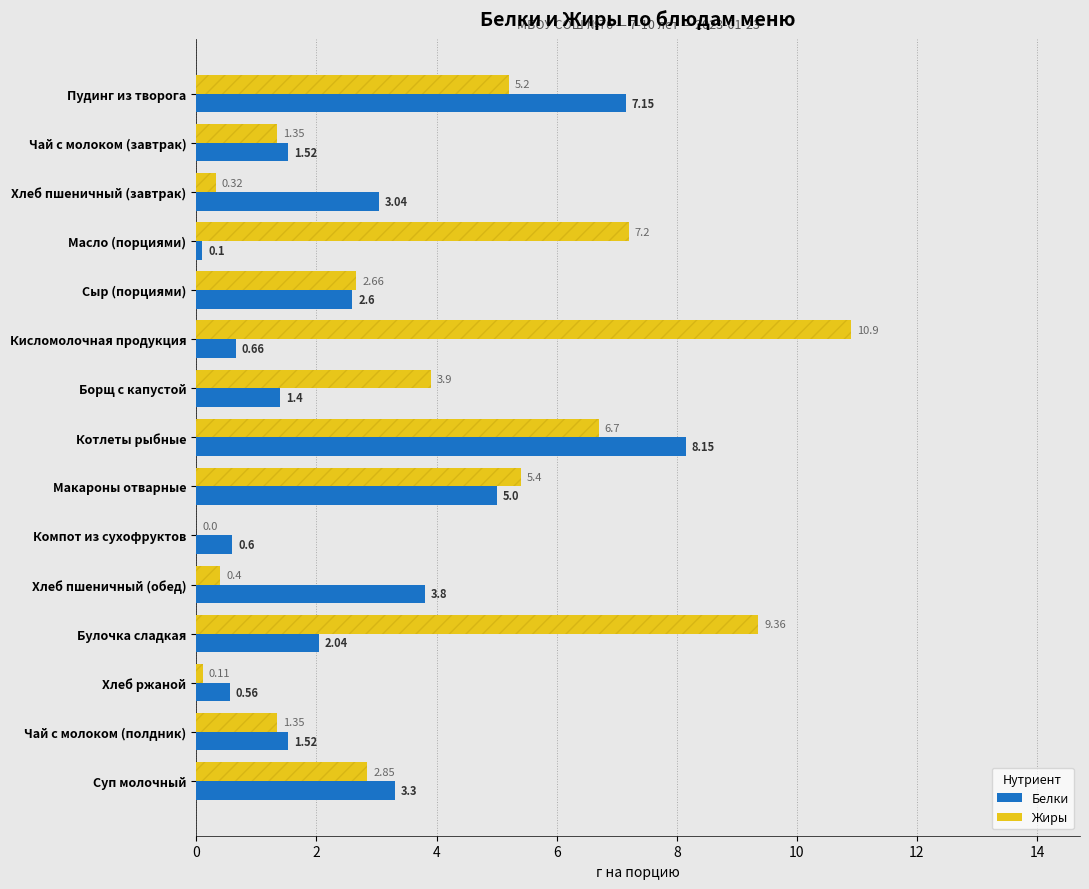

At which category is the sum across all series the highest?

Котлеты рыбные